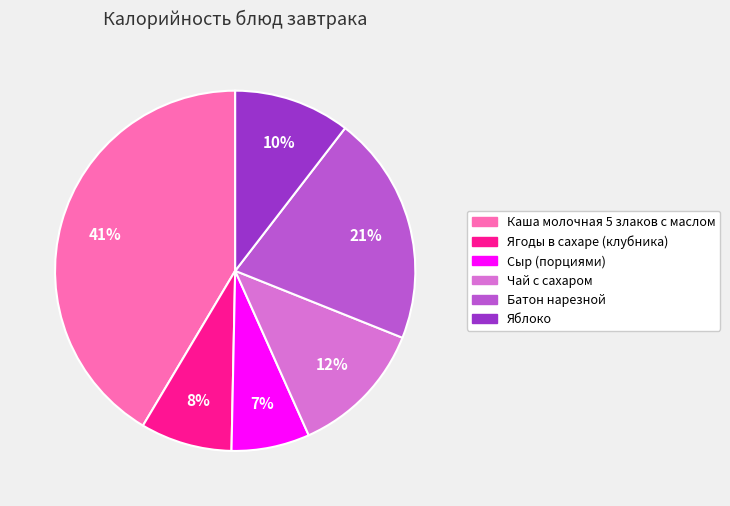

To the nearest percent, what percentage of the pie is Каша молочная 5 злаков с маслом?

41%